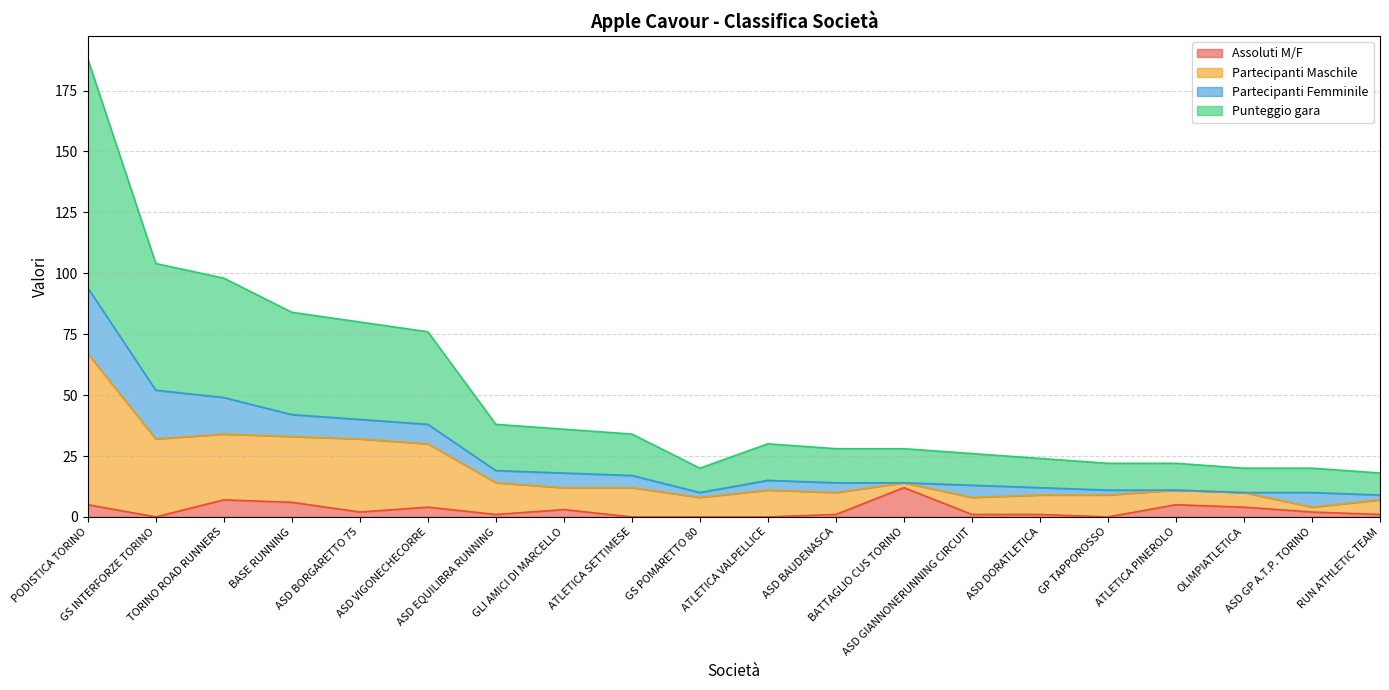

True or false: Assoluti M/F and Punteggio gara cross at least once.

False